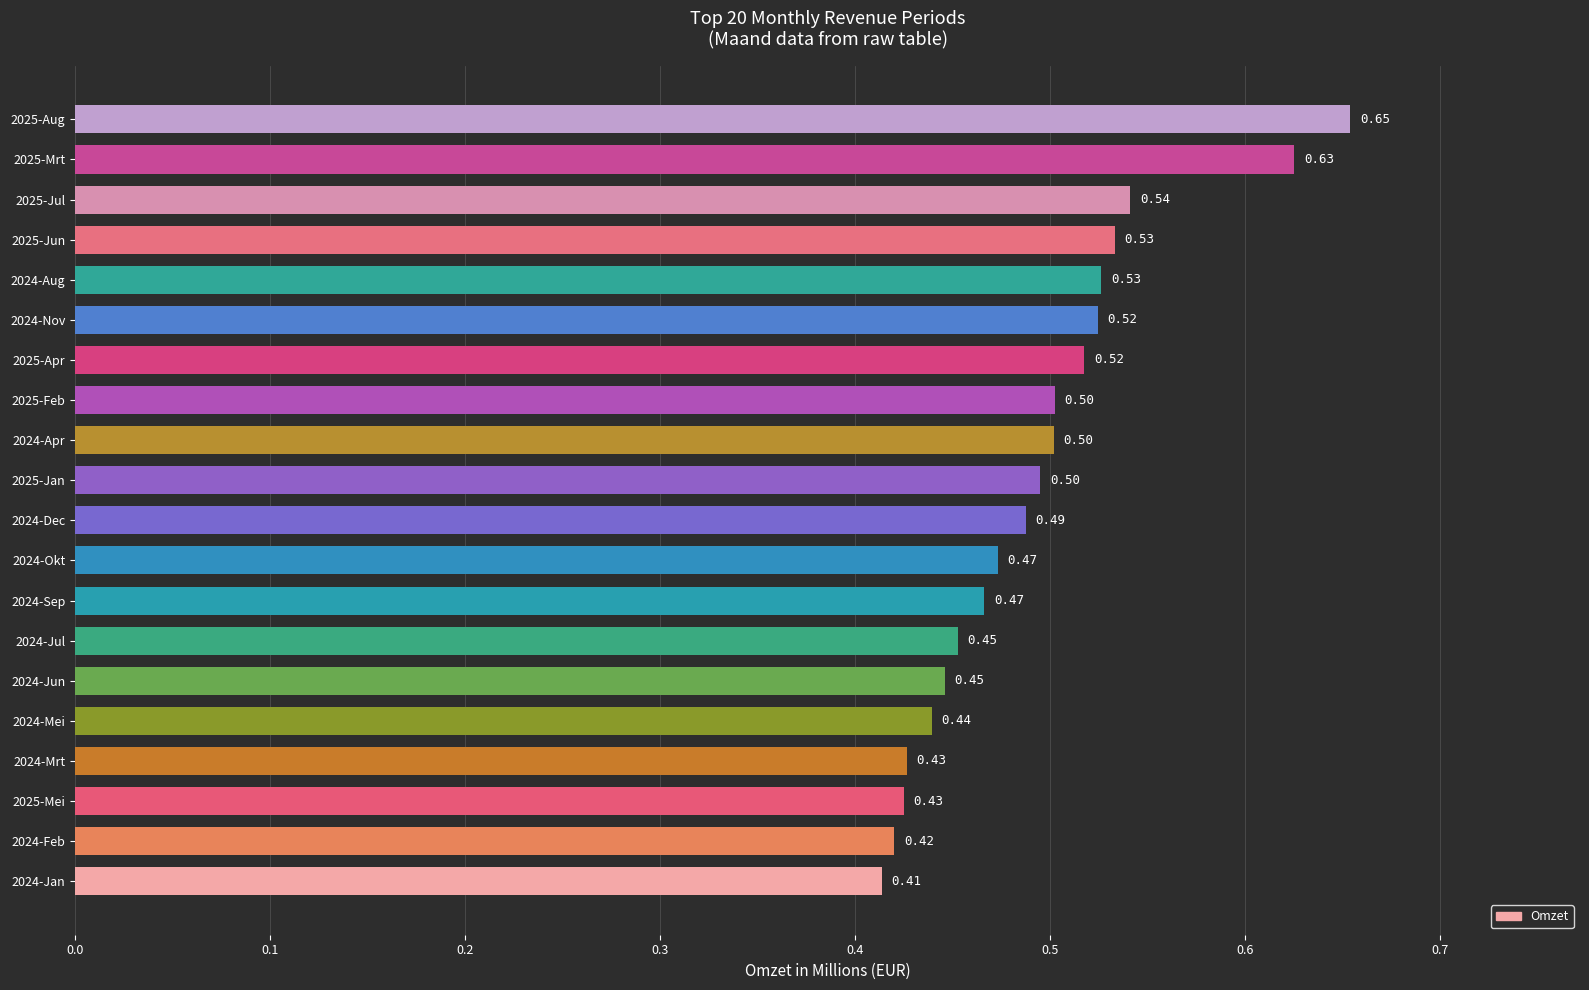

How many categories are shown in the chart?

20